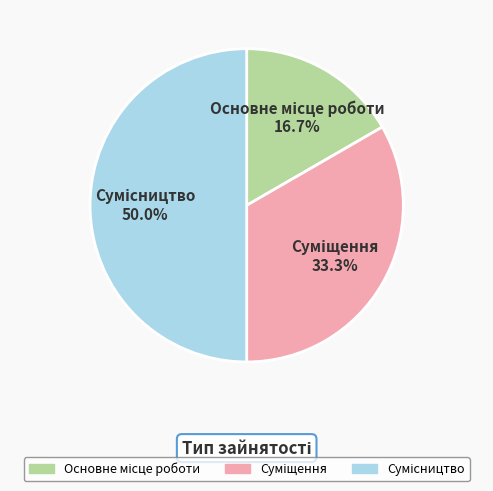

How many slices are in this pie chart?

3